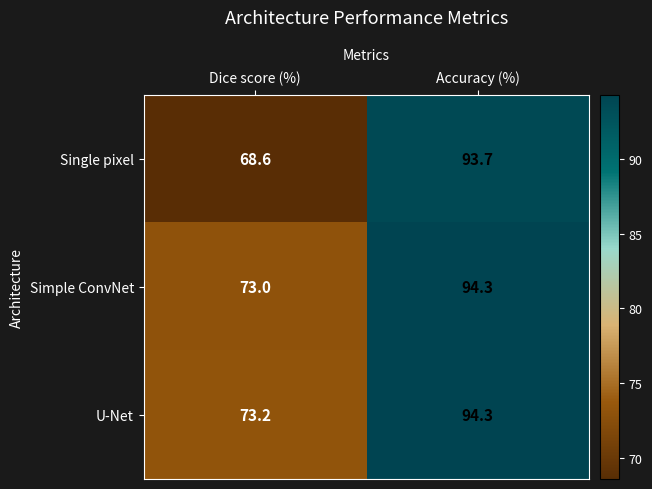

How many values in the Simple ConvNet series are below 94?

1